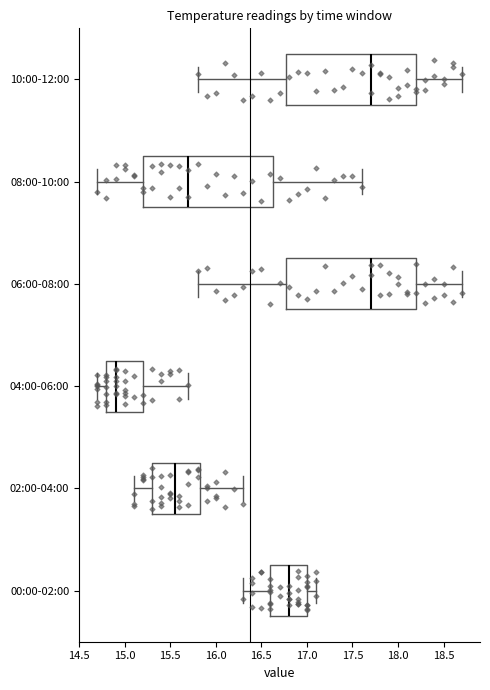

Which box has the furthest to the left median line?

04:00-06:00